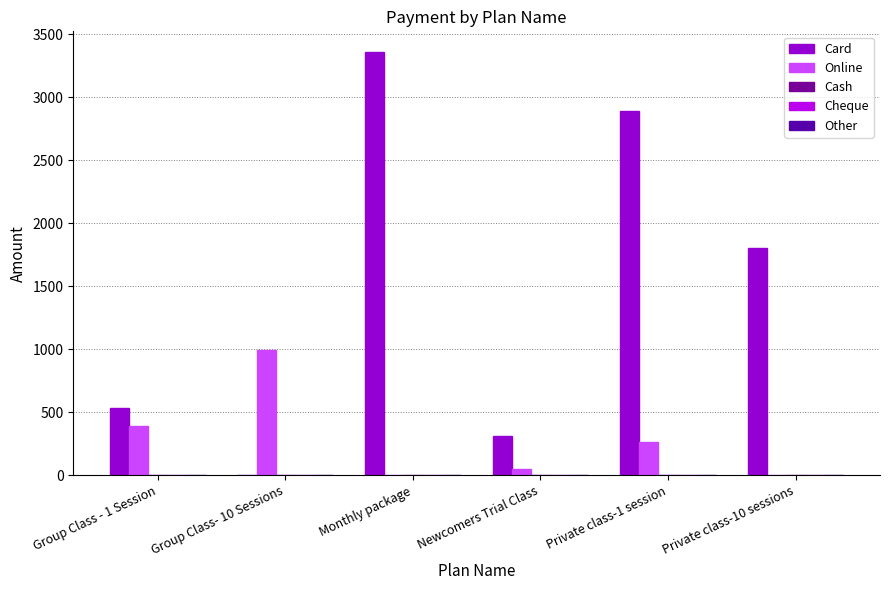

Where is Online nearest to the value 498?

Group Class - 1 Session